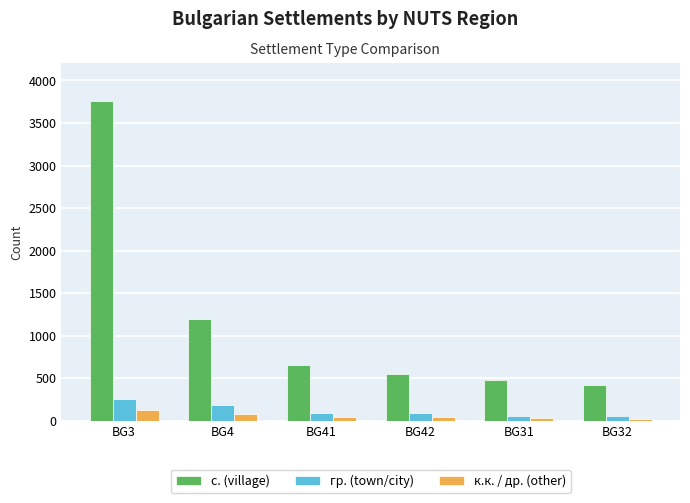

At which label does гр. (town/city) first exceed 95?

BG3